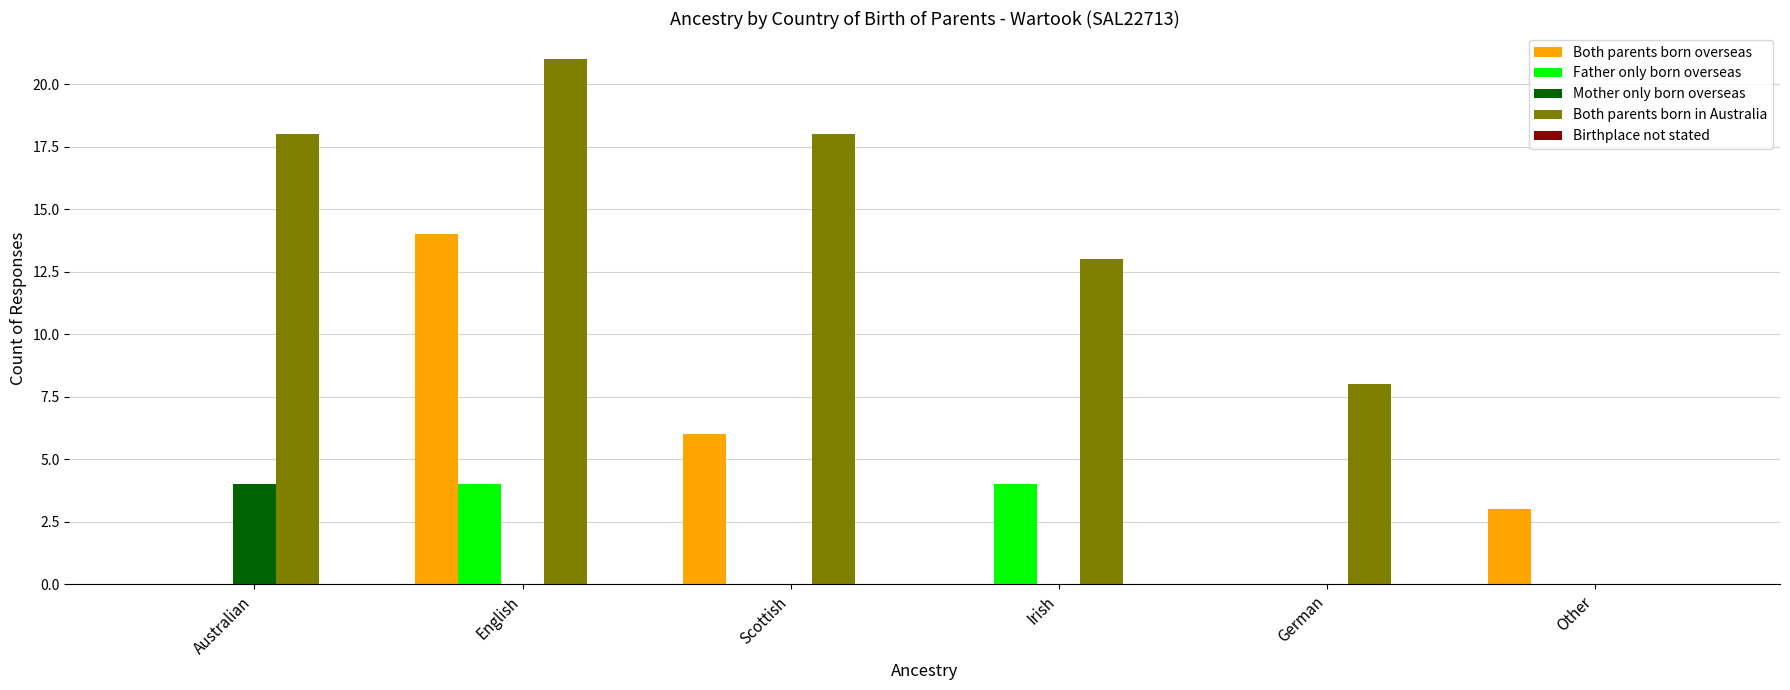

Which series has the largest total across all categories?

Both parents born in Australia